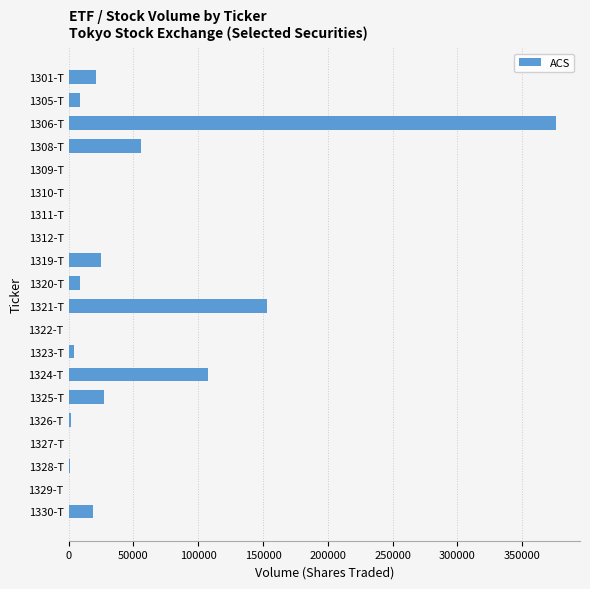

At which label is the value closest to 187916?

1321-T